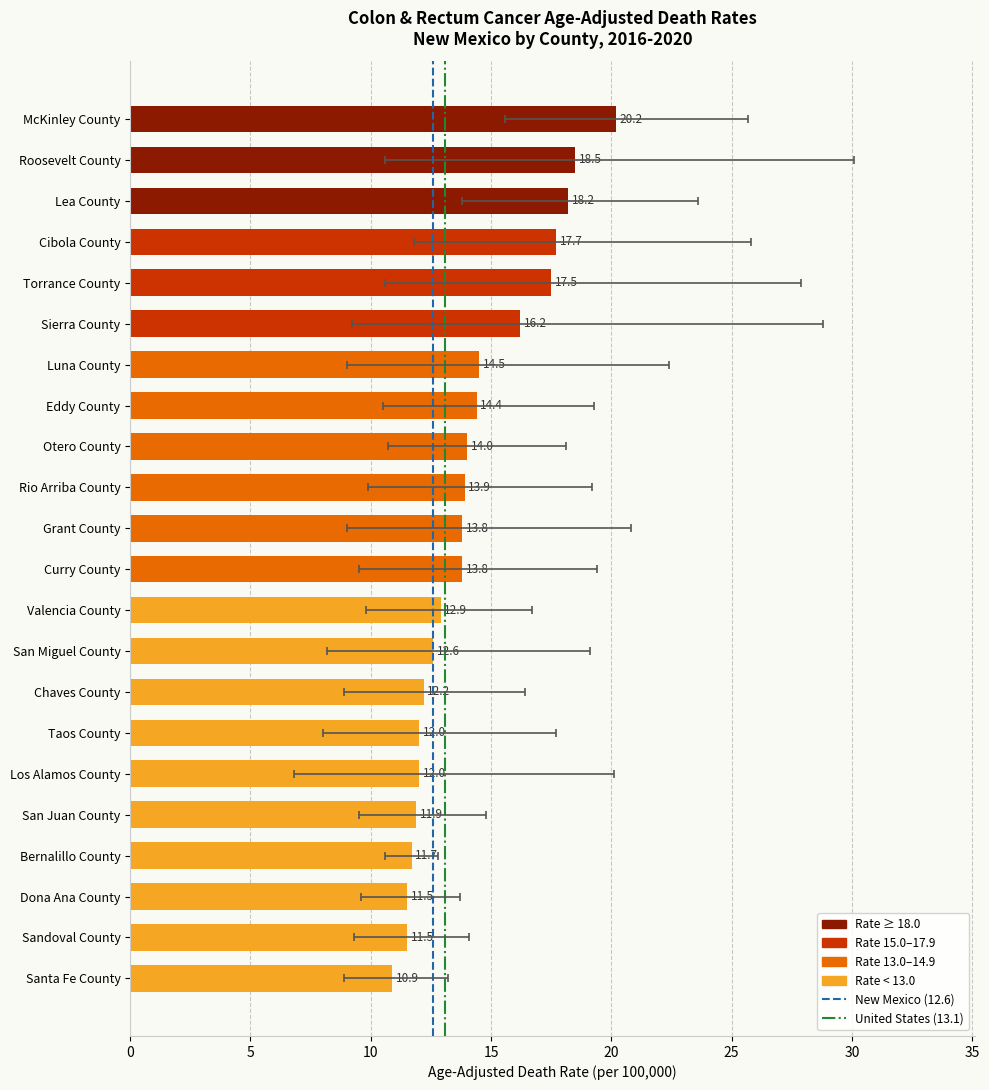

How many values in the Lower CI series are below 9?

5